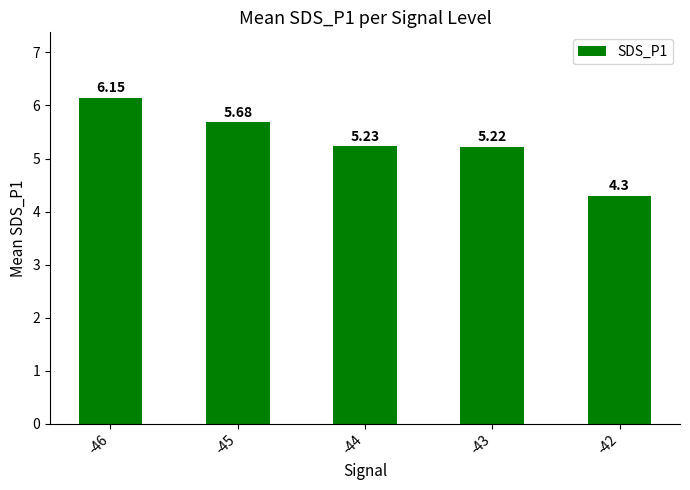

What is the sum of the values at -45 and -46?

11.8